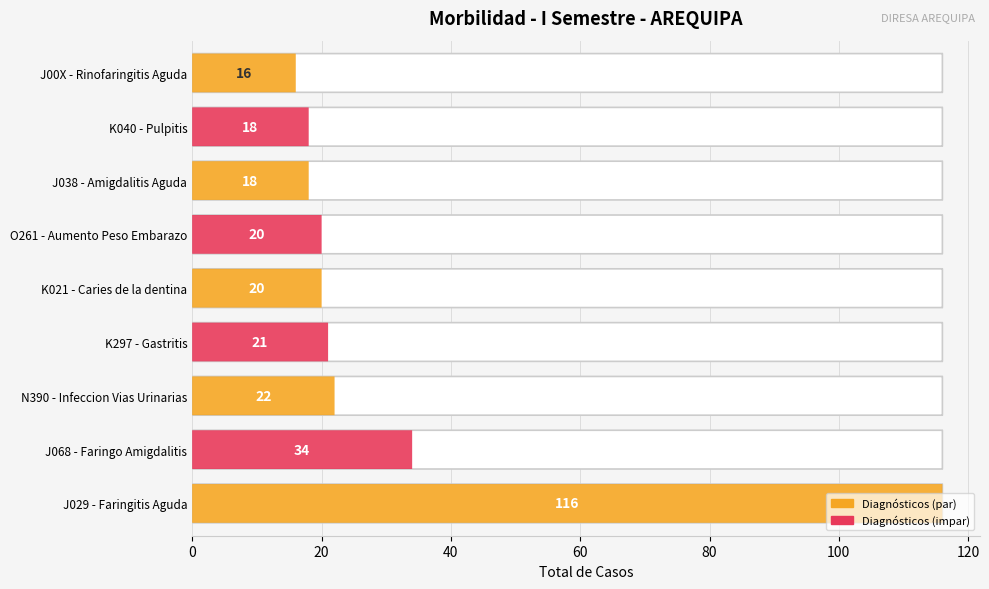

Where does the data first go above 20?

J029 - Faringitis Aguda